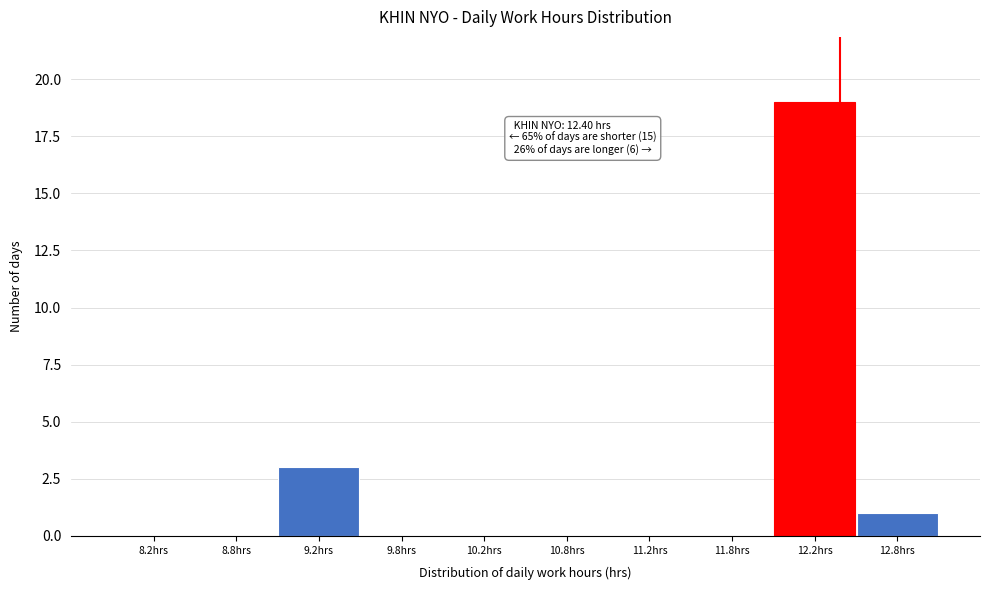

Which range on the x-axis has the tallest bar?

12.0 to 12.5